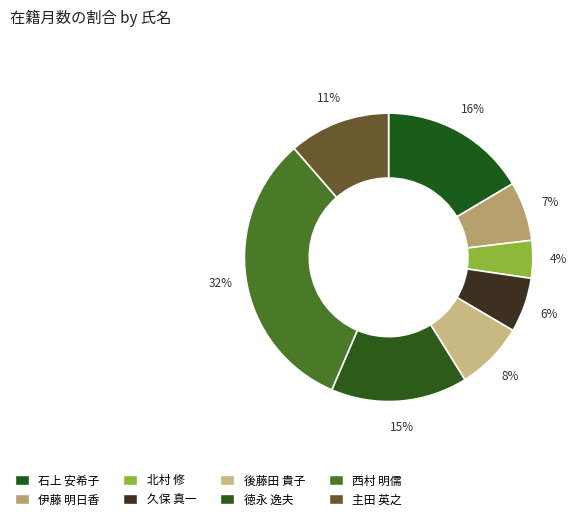

Is the sum of 西村 明儒 and 後藤田 貴子 greater than half?

No